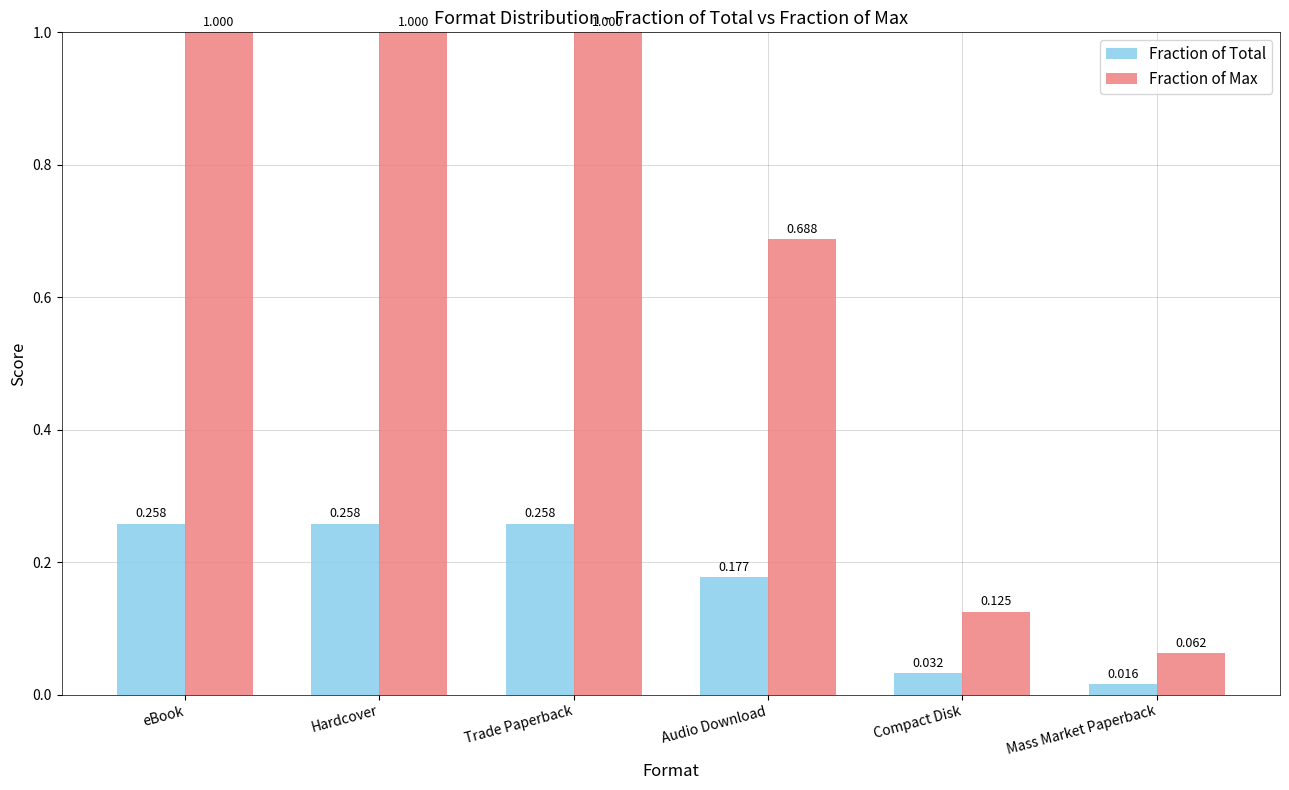

What is the total value across all series at Hardcover?

1.3